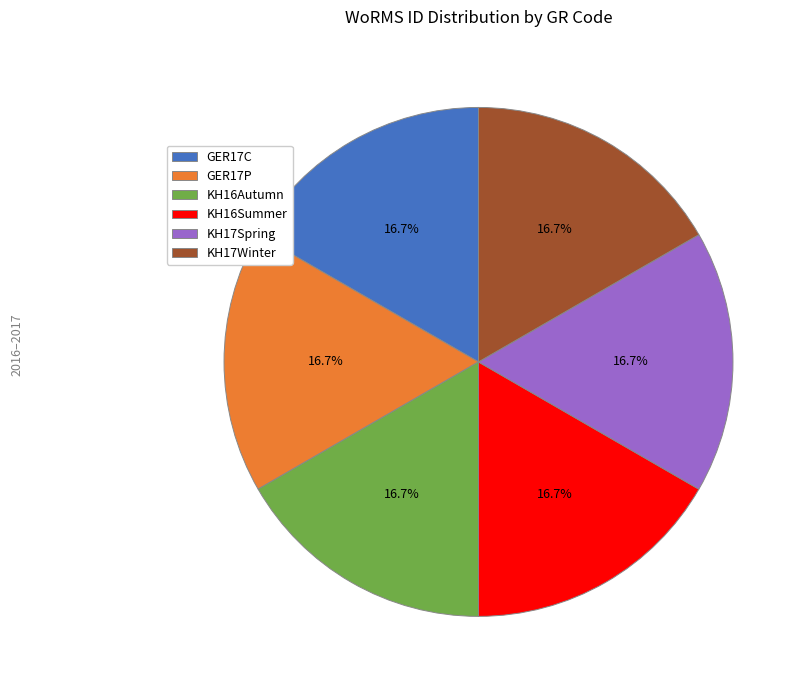

Approximately how many times larger is the value at GER17C compared to GER17P?

1.0